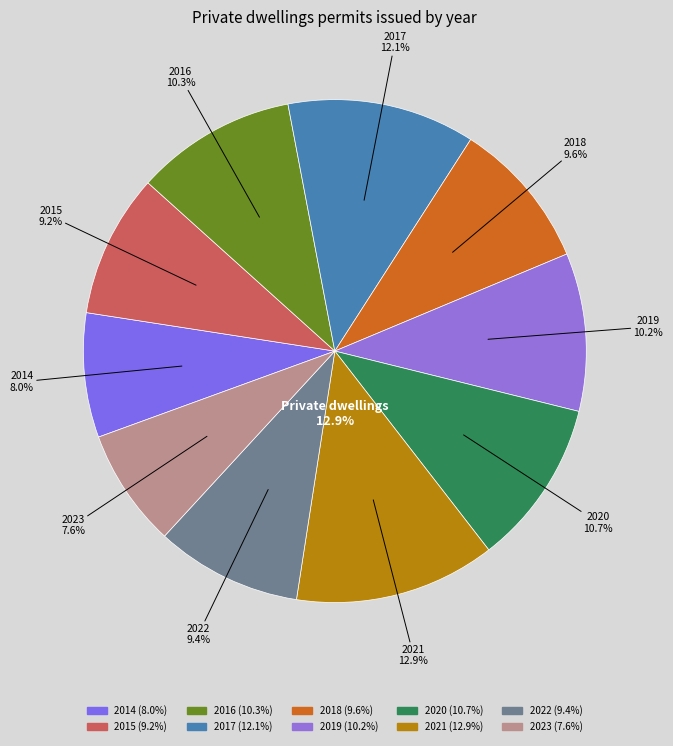

Count the number of slices in the pie.

10